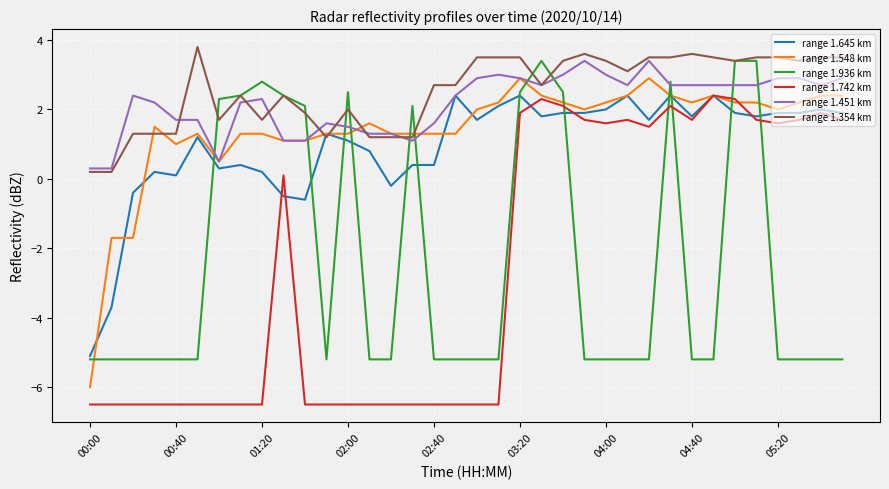

What is the minimum value shown in the chart?

-6.5